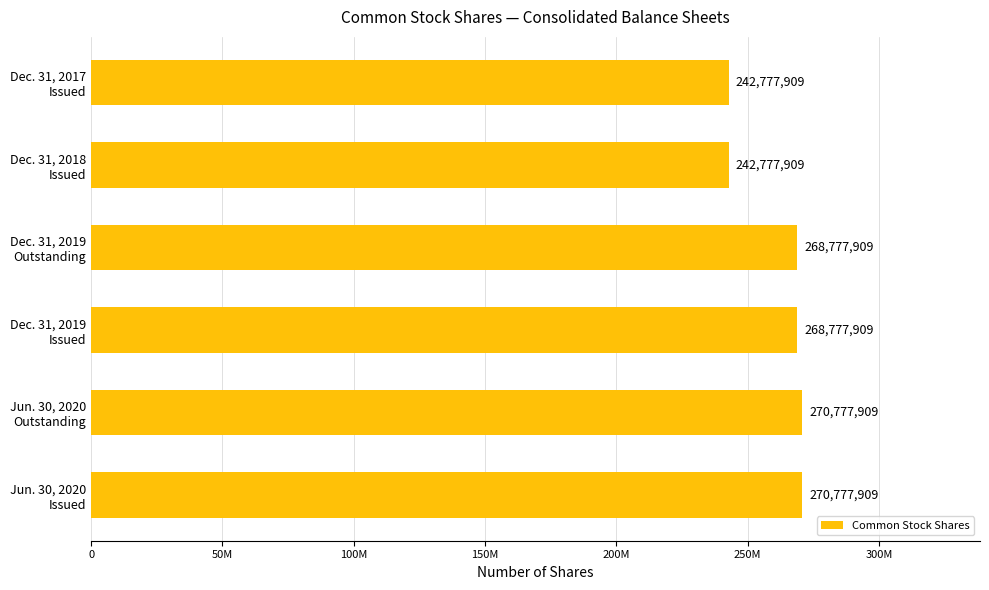

Are the bars horizontal?

Yes